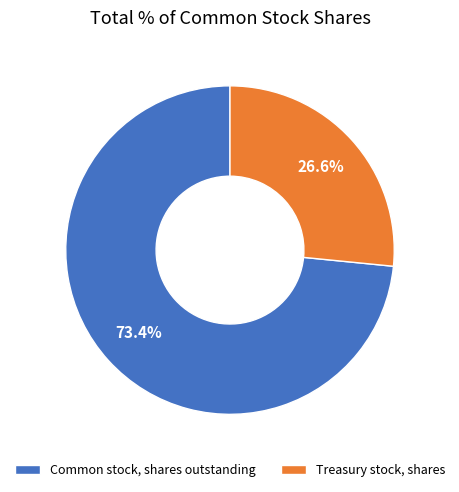

What is the total percentage of Treasury stock, shares and Common stock, shares outstanding?

100.0%